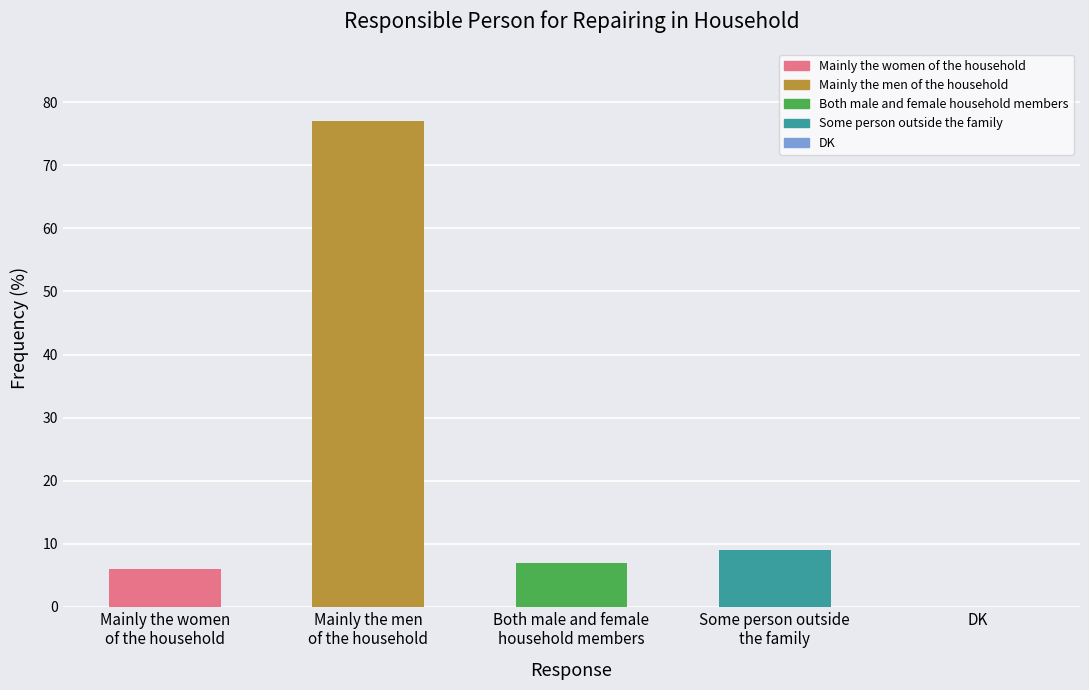

What is the sum of all values?

99